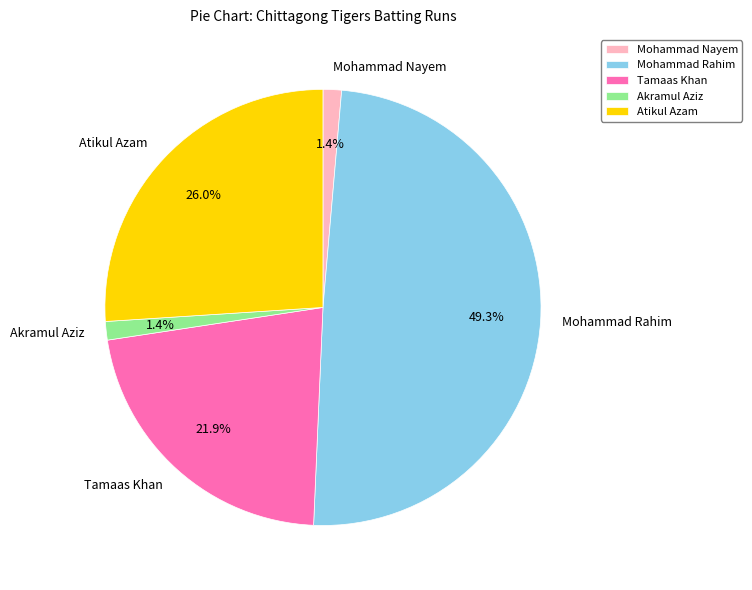

What portion of the pie excludes Tamaas Khan?

78.1%